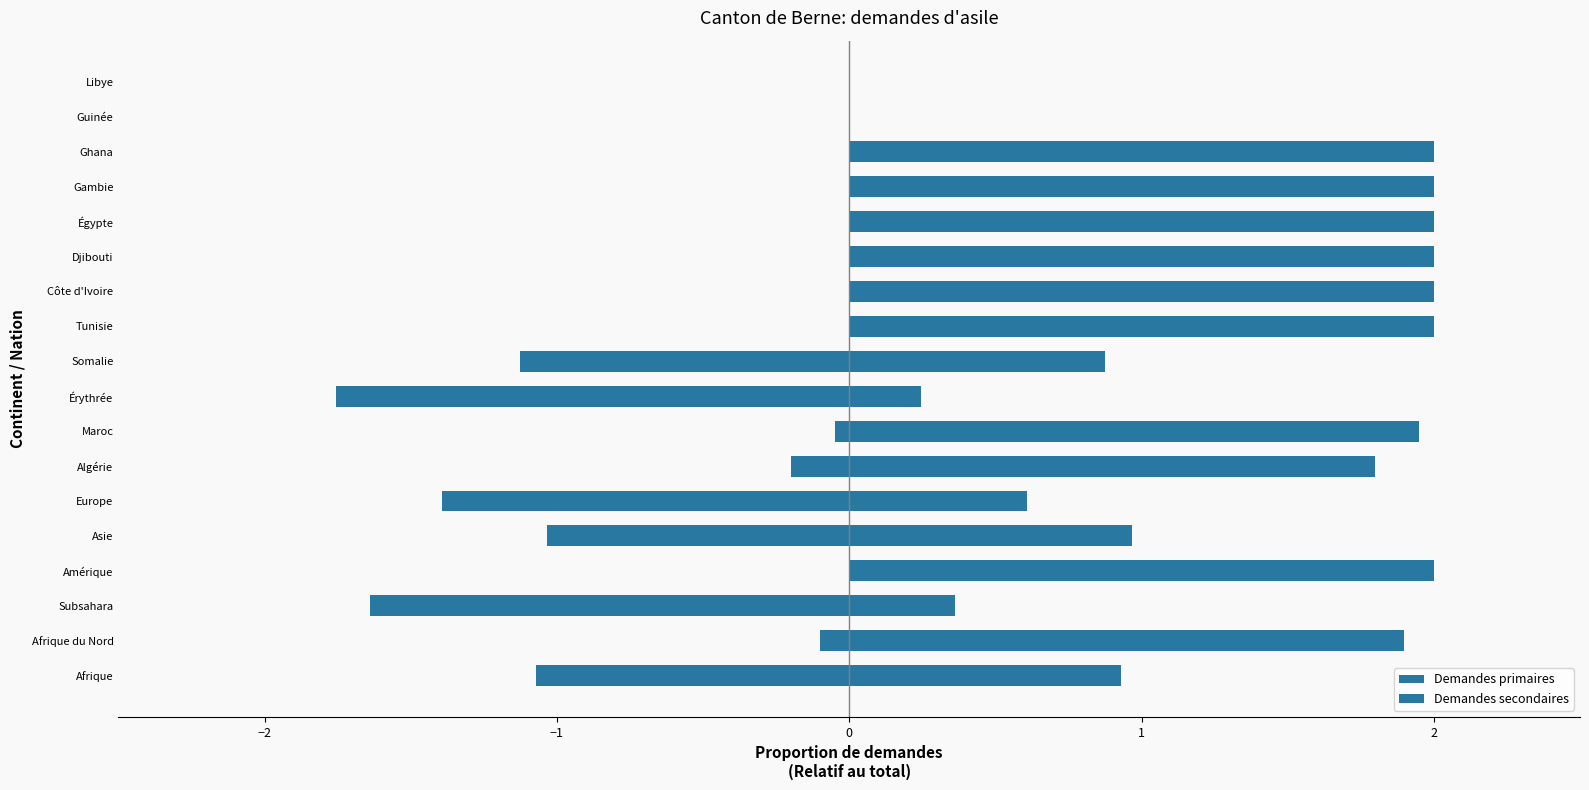

Between Amérique and Gambie, which series saw the biggest shift?

Demandes primaires